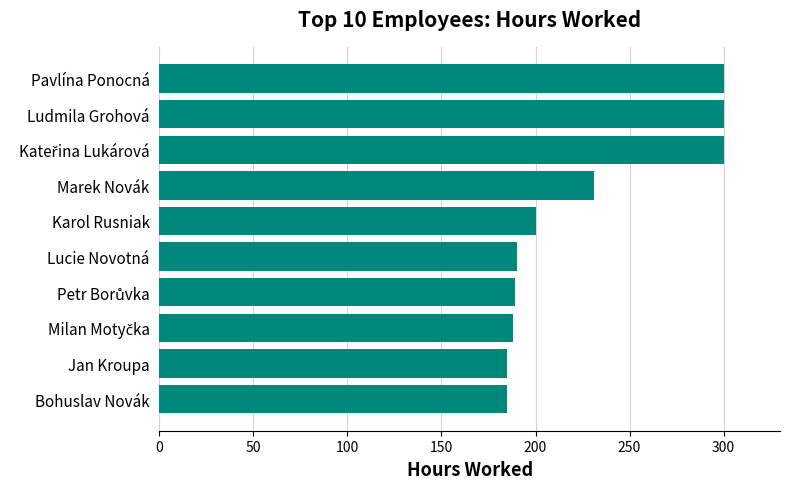

What is the change in value from Karol Rusniak to Marek Novák?

+31